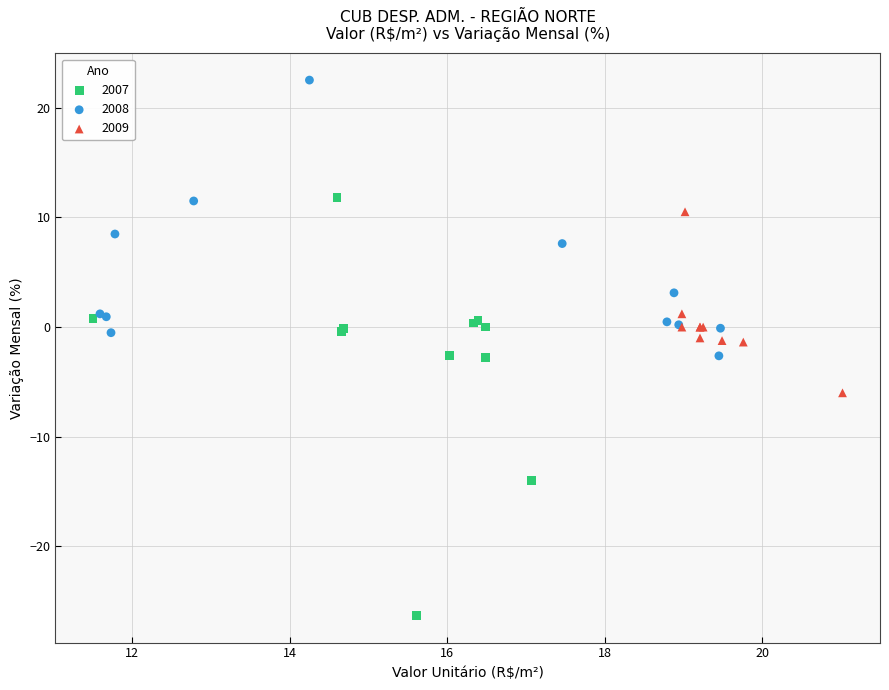

Which series reaches the minimum Y coordinate?

2007